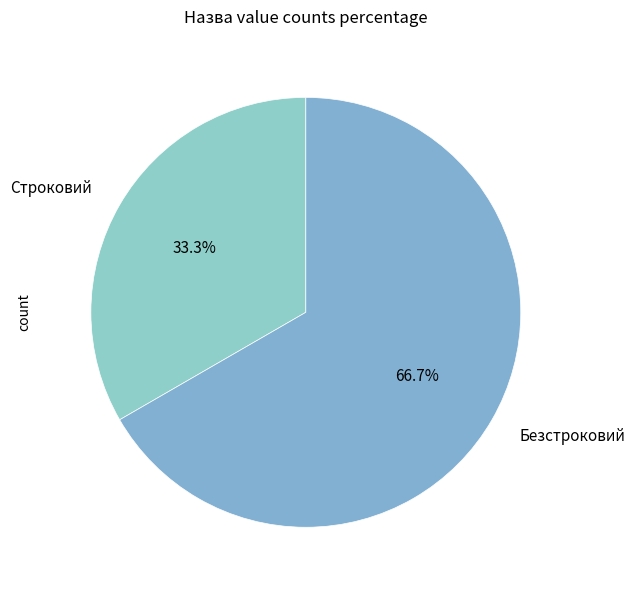

Is Строковий the majority of the pie?

No